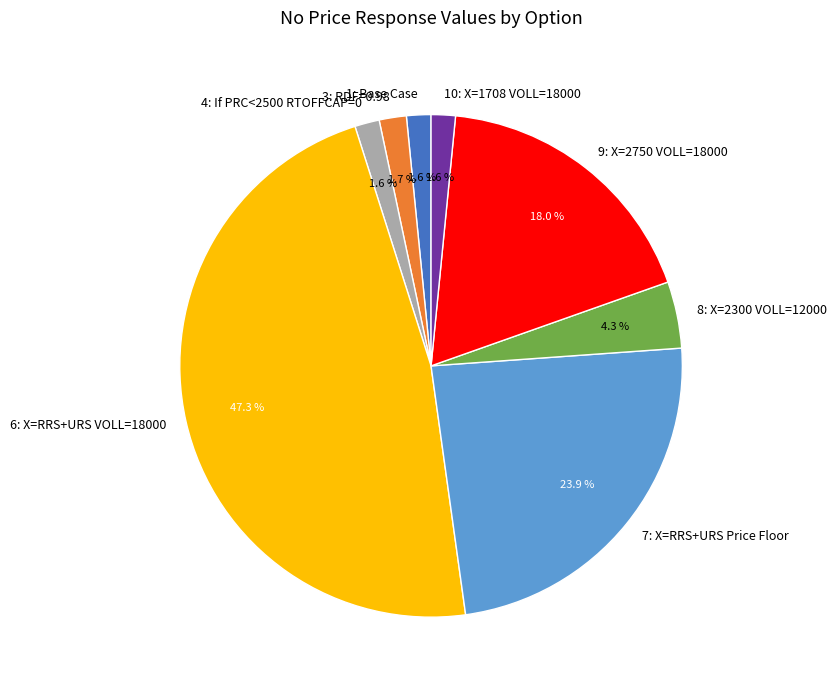

Does 3: RDF=0.98 represent more than half of the total?

No